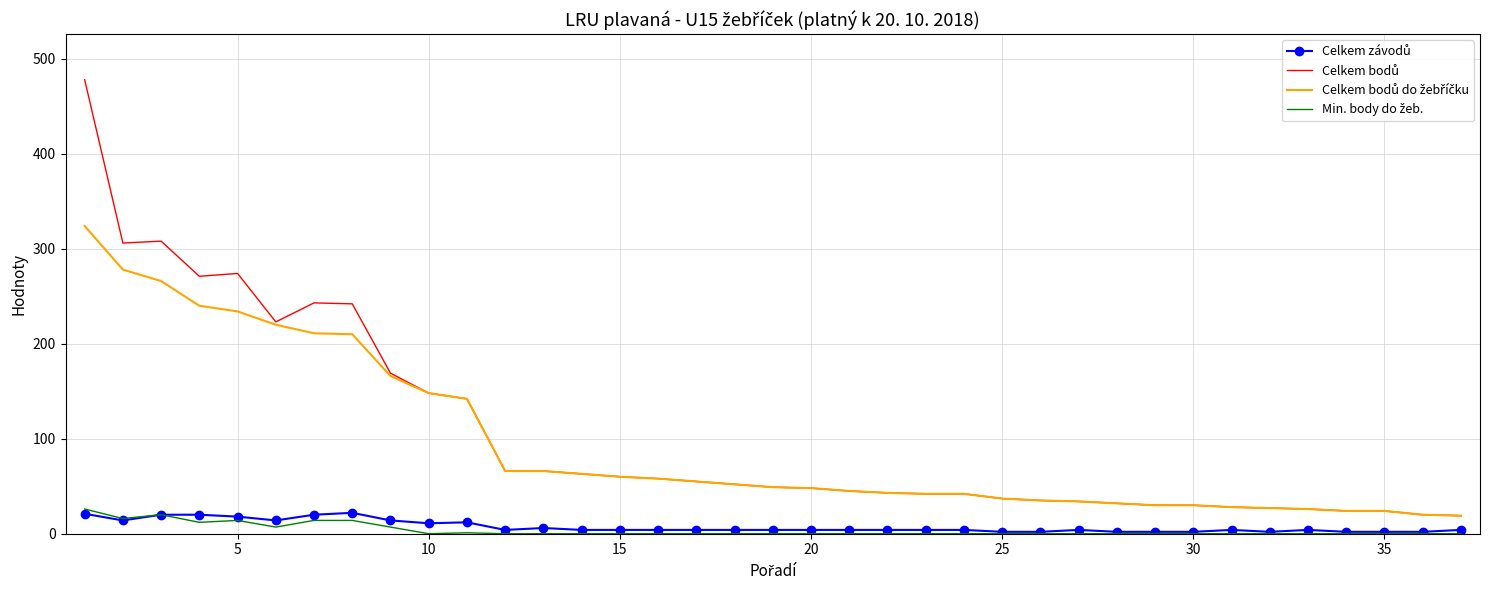

What is the maximum value shown in the chart?

478